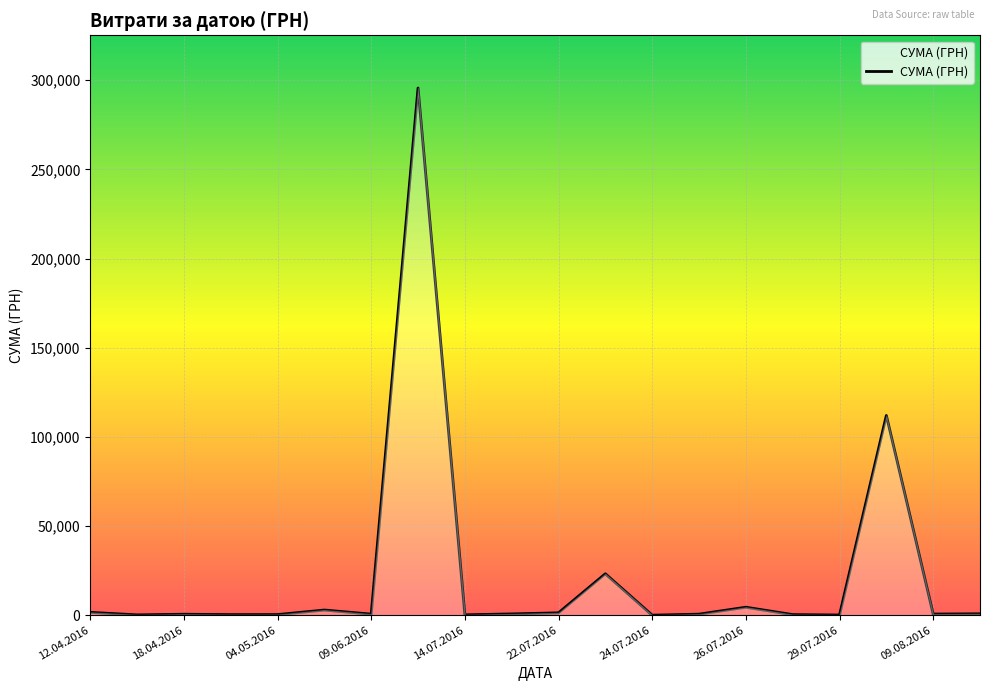

What is the difference between the maximum and minimum values?

295627.4